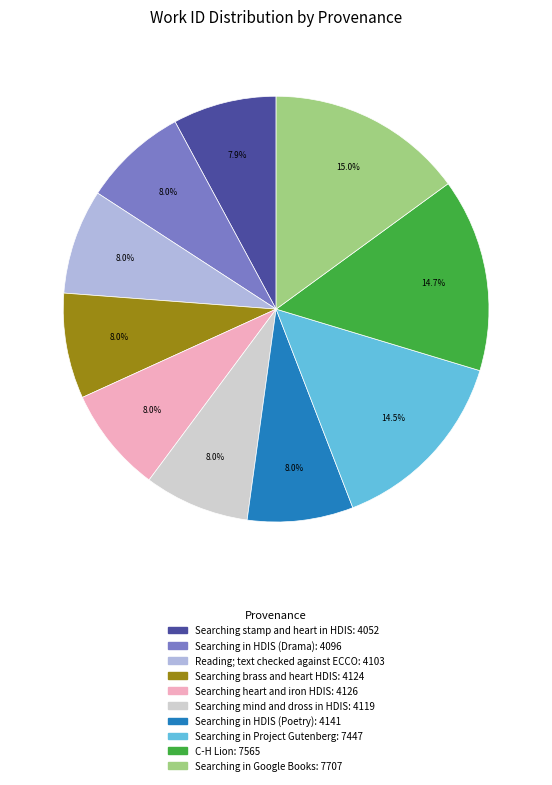

To the nearest percent, what is the difference between the largest and smallest slice percentages?

7%